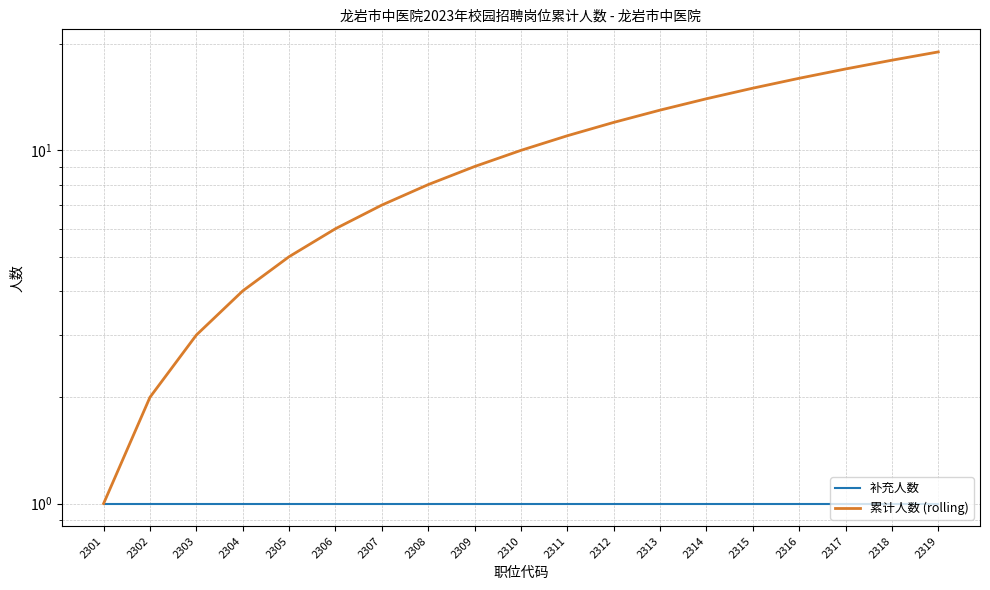

Does the chart have visible grid lines?

Yes